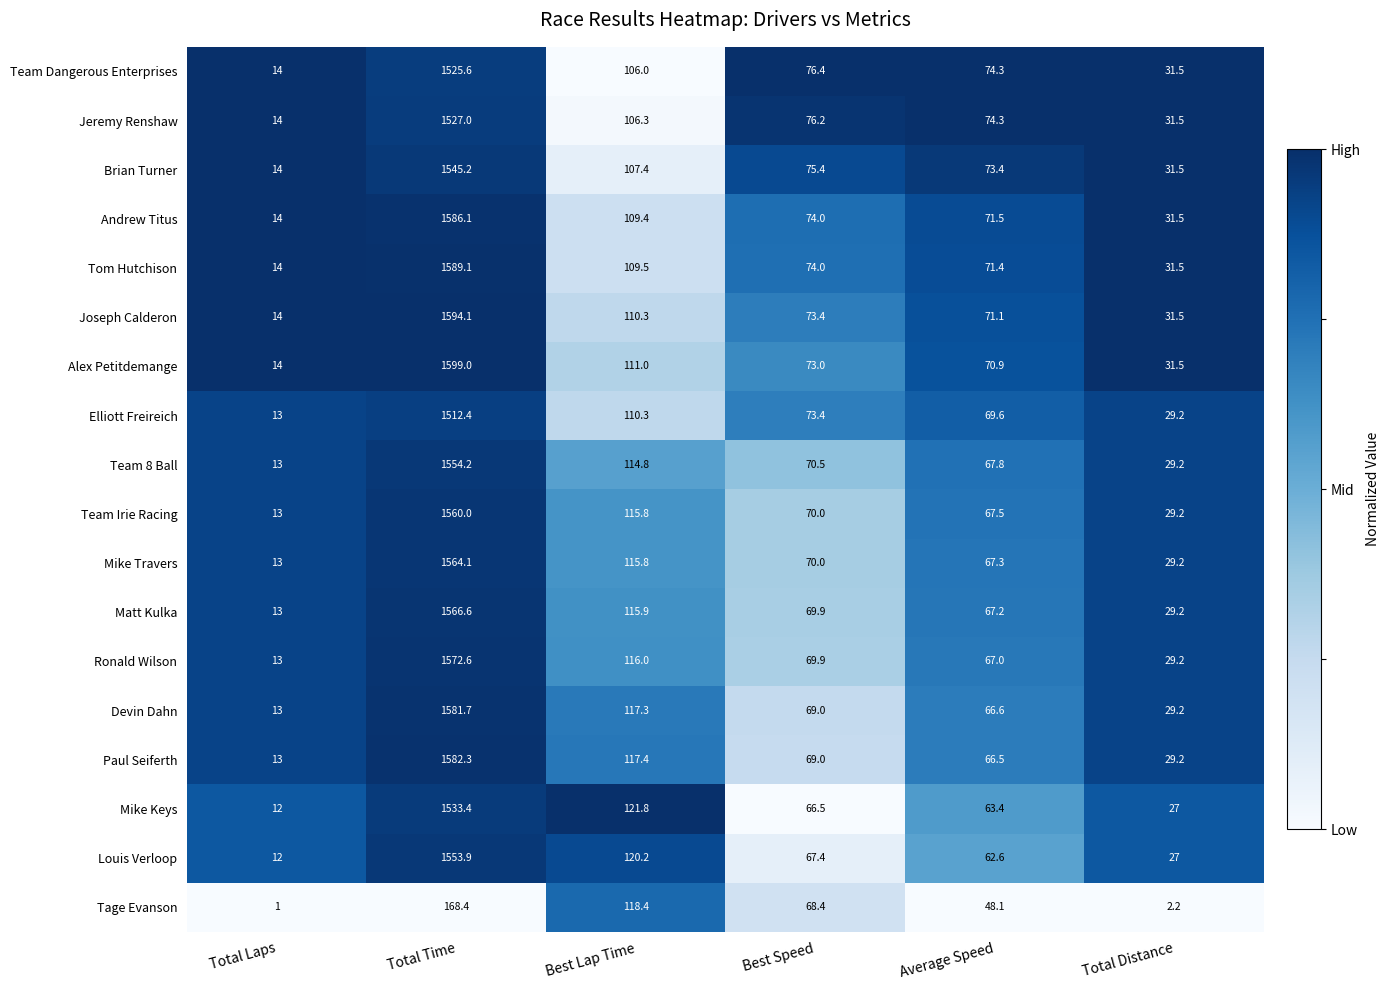

What is the difference between the highest and lowest values at Total Time?

1430.6